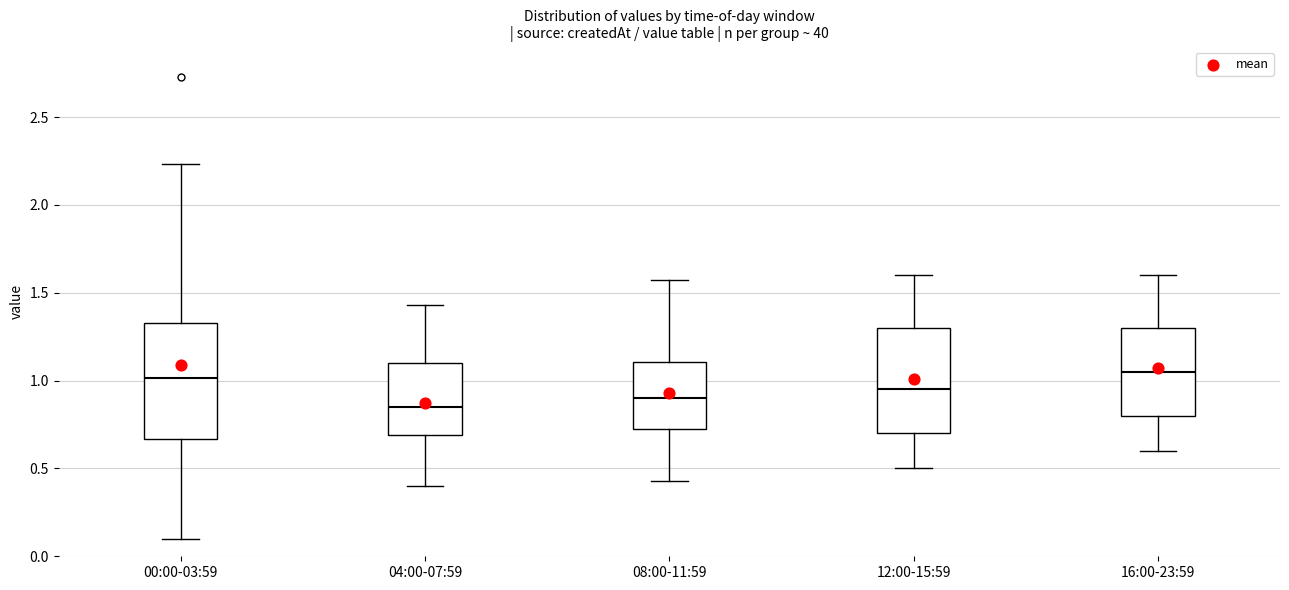

Where is the upper edge of the box for 04:00-07:59 on the y-axis? The values are not printed on the chart, so give them approximately, as read against the axis.

1.10